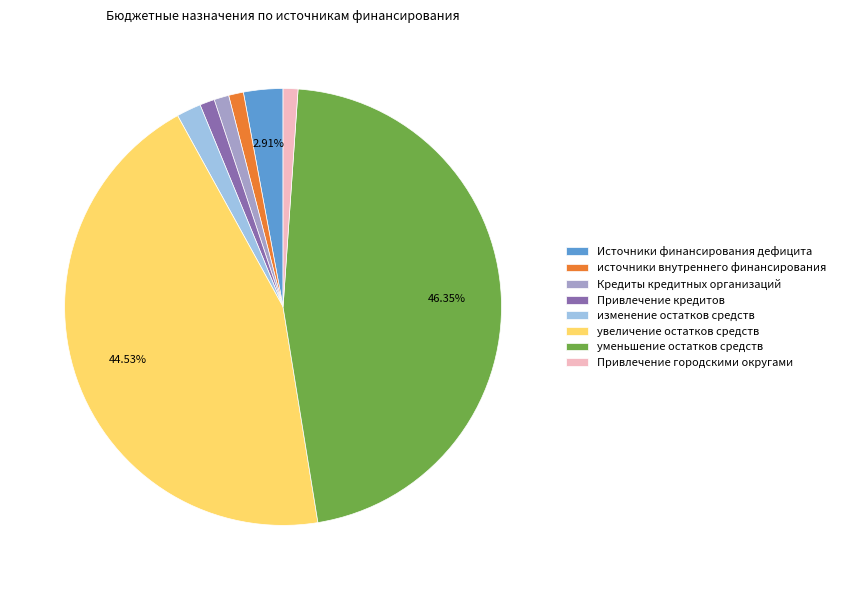

Is the sum of источники внутреннего финансирования and Кредиты кредитных организаций greater than half?

No